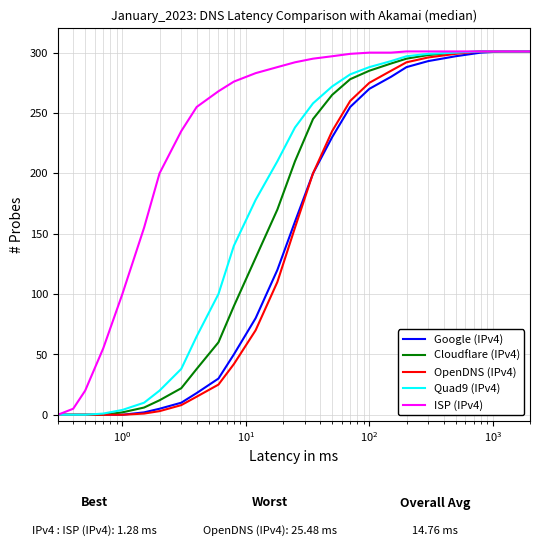

Which series has the largest total across all categories?

ISP (IPv4)